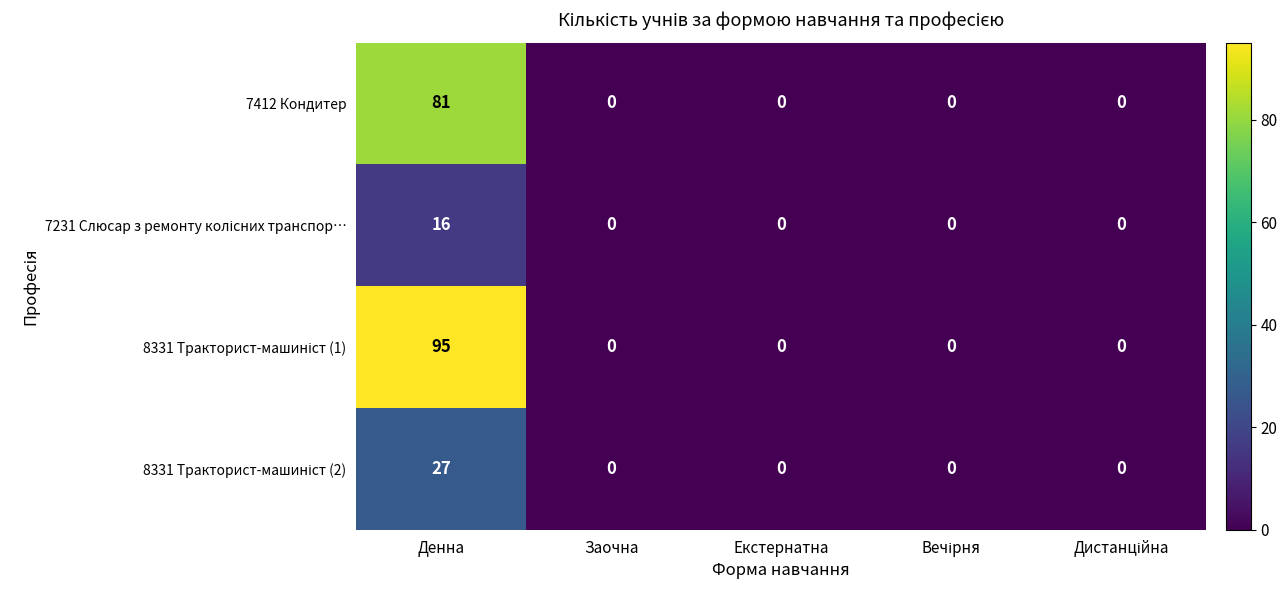

The 7412 Кондитер series shows 41 at Денна. True or false?

False